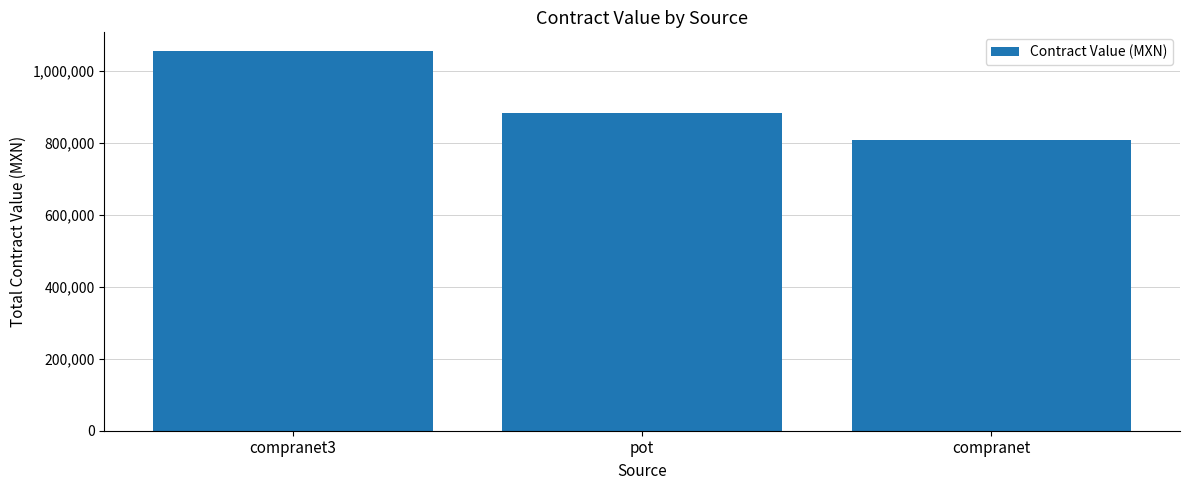

What is the label of the 1st bar from the left?

compranet3